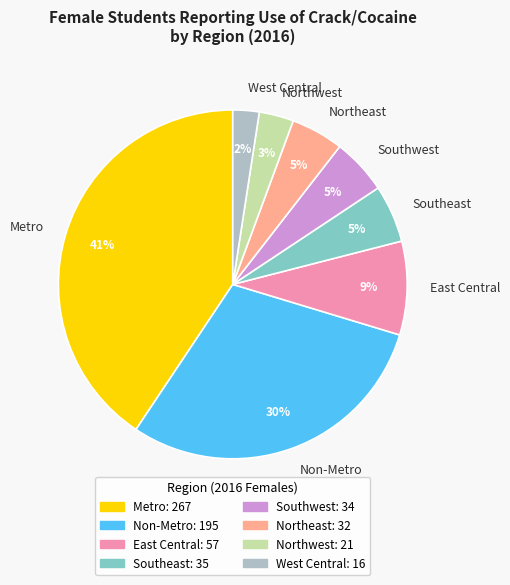

To the nearest percent, what portion does Southwest represent?

5%